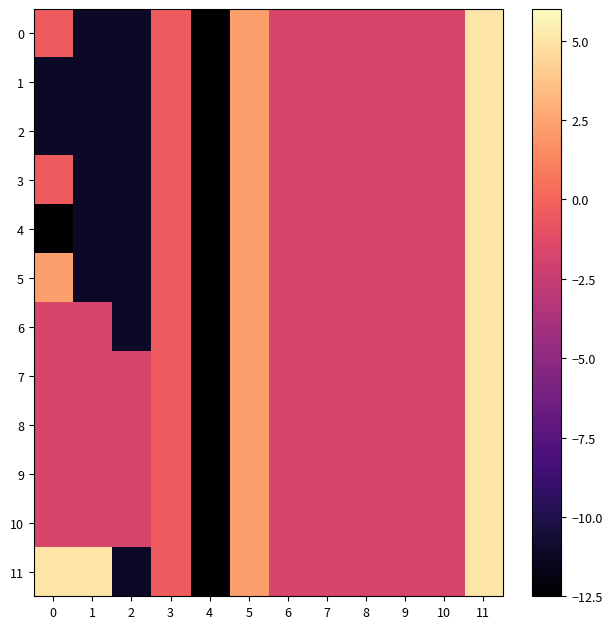

How many data points does each series have?

12